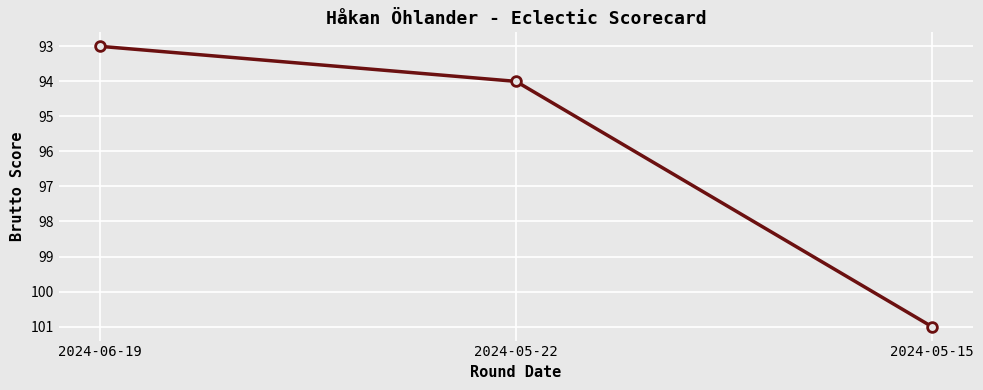

What is the average value?

96